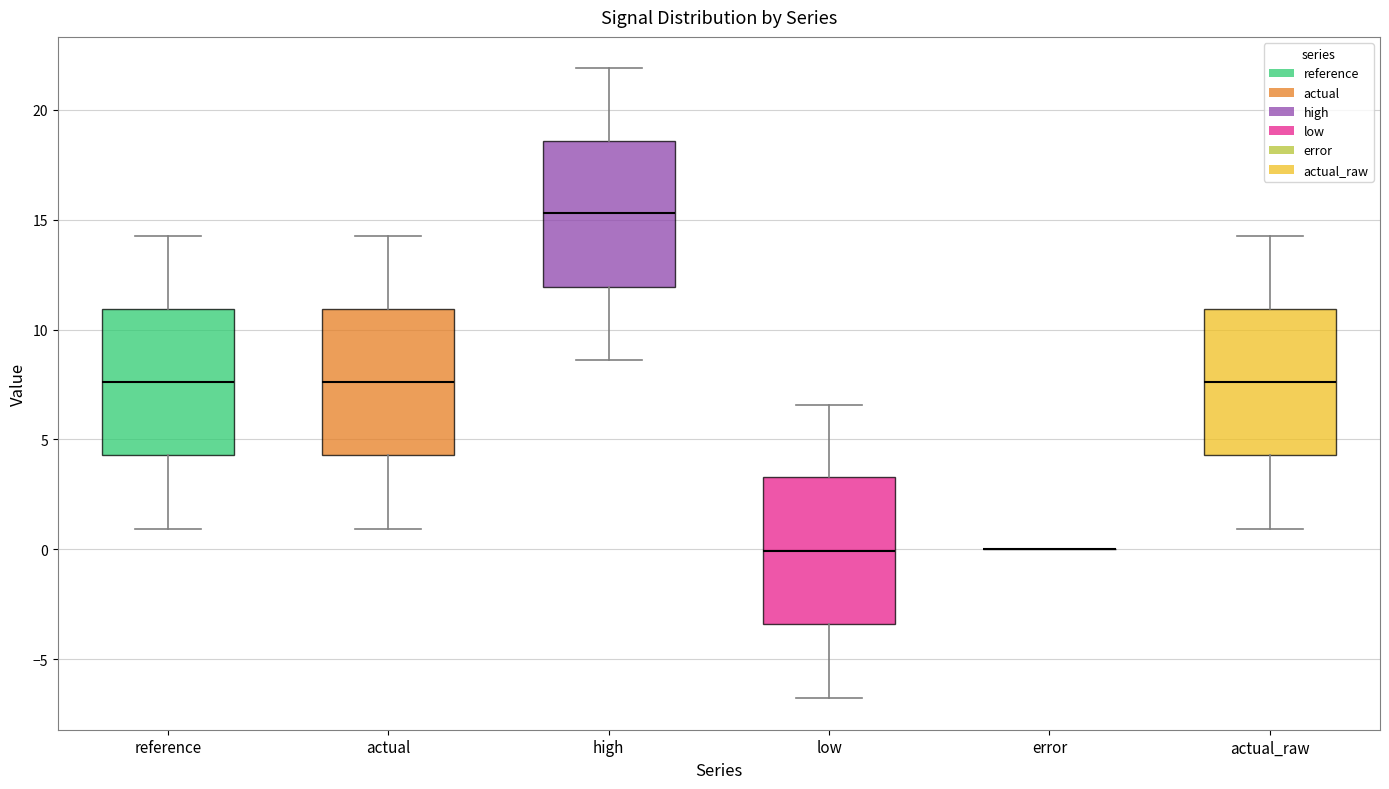

Reading left to right, read every box against the y-axis: the position of its median line, the range the box covers, and the ends of its whiskers. The values are not printed on the chart, so give them approximately, as read against the axis.

reference: median 7.5, box 4.5 to 11.0, whiskers 1.0 to 14.0
actual: median 7.5, box 4.5 to 11.0, whiskers 1.0 to 14.0
high: median 15.5, box 12.0 to 18.5, whiskers 8.5 to 22.0
low: median 0.0, box -3.5 to 3.5, whiskers -7.0 to 6.5
error: box collapsed to a line at 0.0, whiskers 0.0 to 0.0
actual_raw: median 7.5, box 4.5 to 11.0, whiskers 1.0 to 14.0